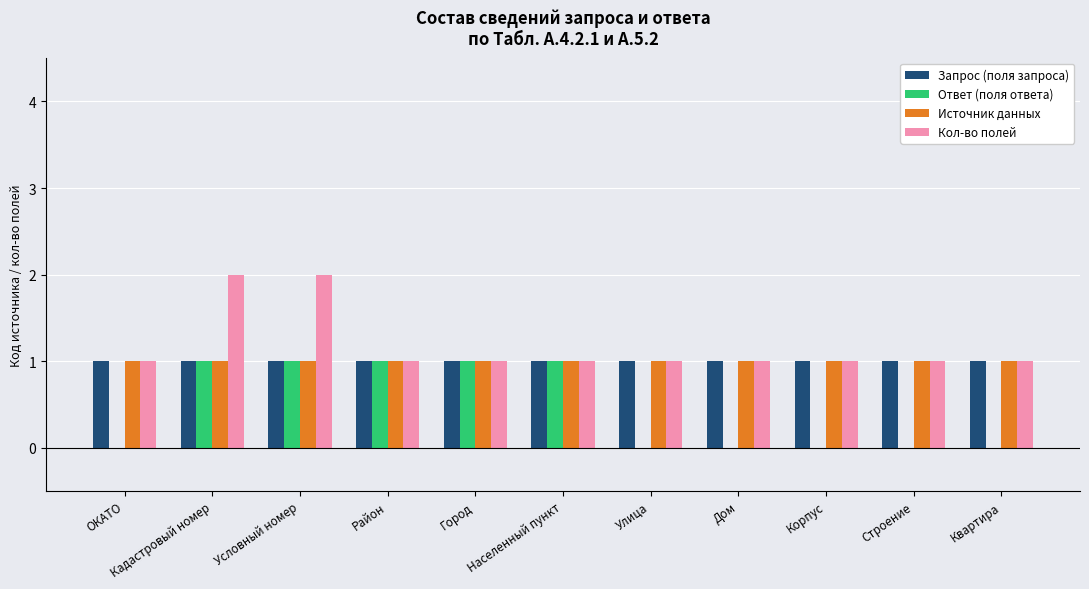

True or false: Запрос (поля запроса) has a value of 2 at Дом.

False